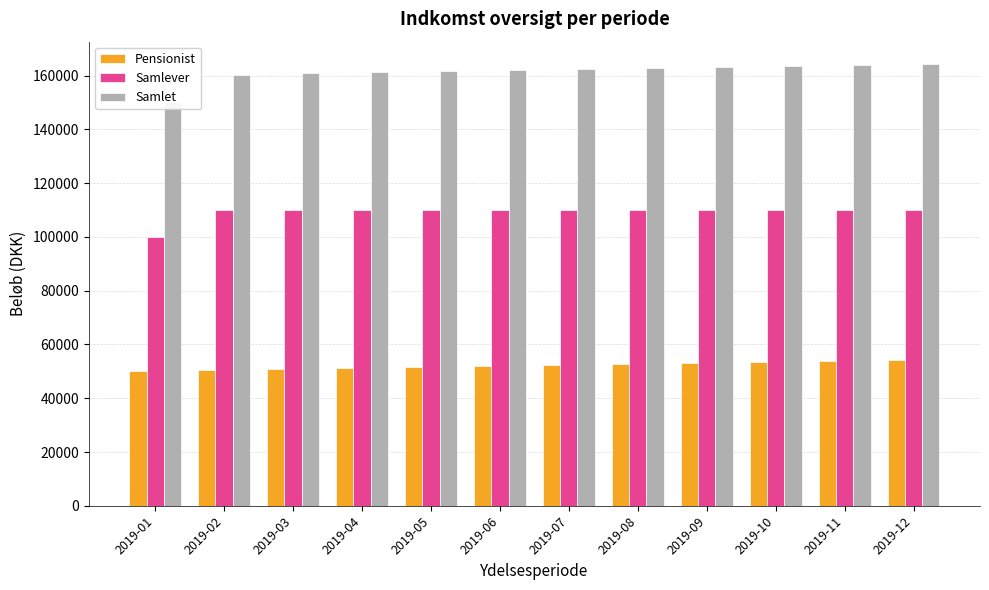

Count the number of categories in the chart.

12